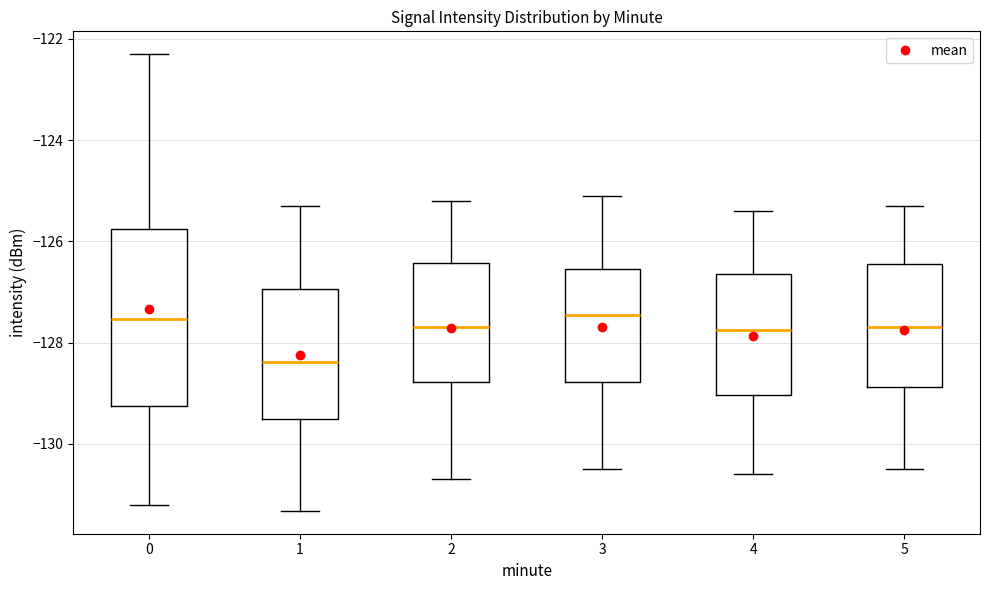

Comparing the boxes themselves (not the whiskers), which one is the tallest?

0